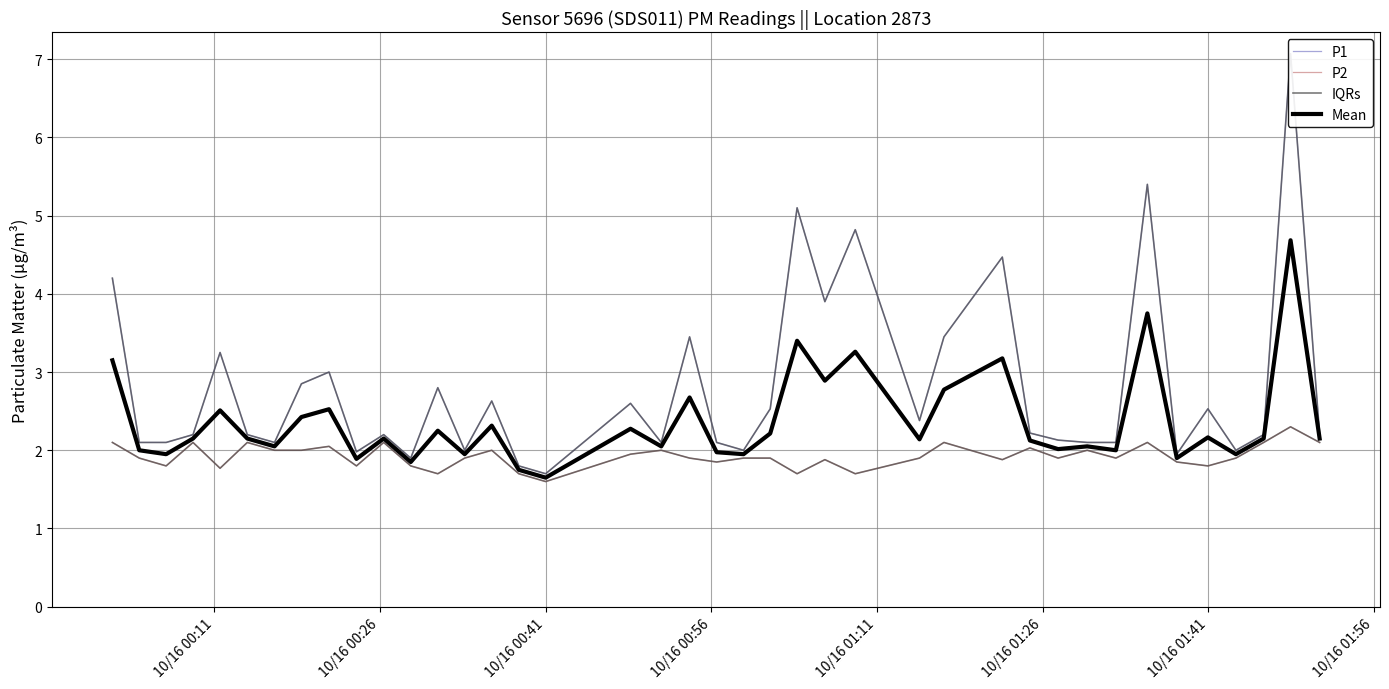

The value of P2 at 19 is 3.0. True or false?

False